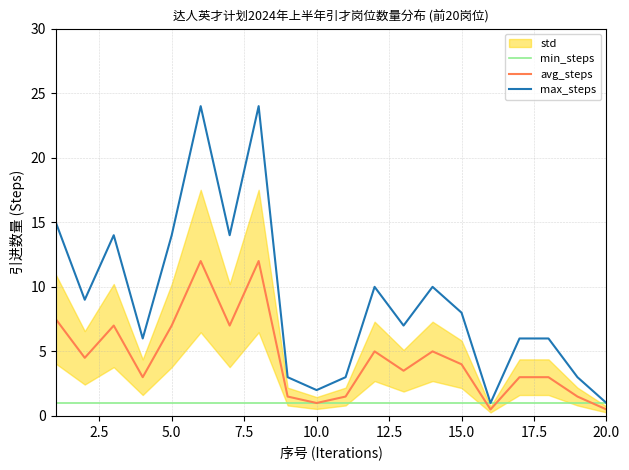

True or false: max_steps and min_steps intersect in this chart.

False